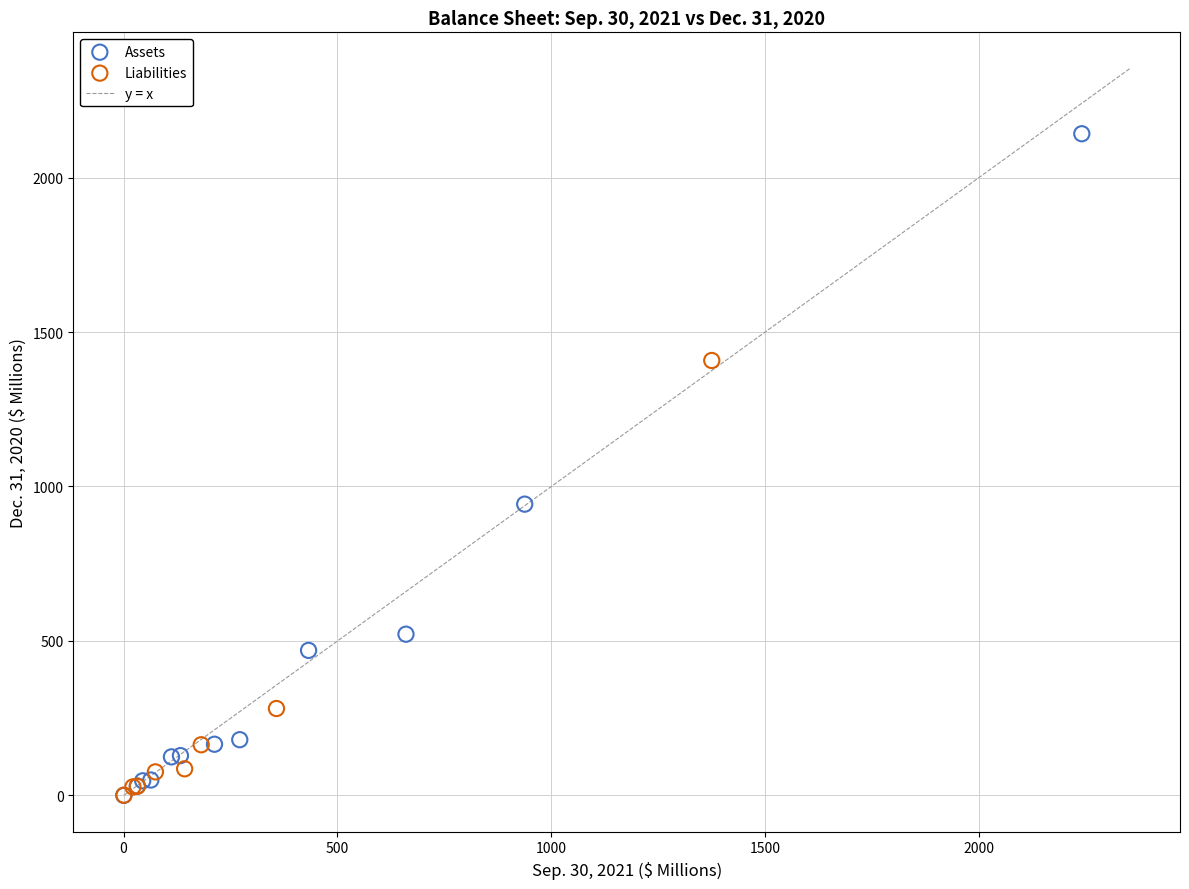

Which series has the largest Y range (max minus min)?

Assets